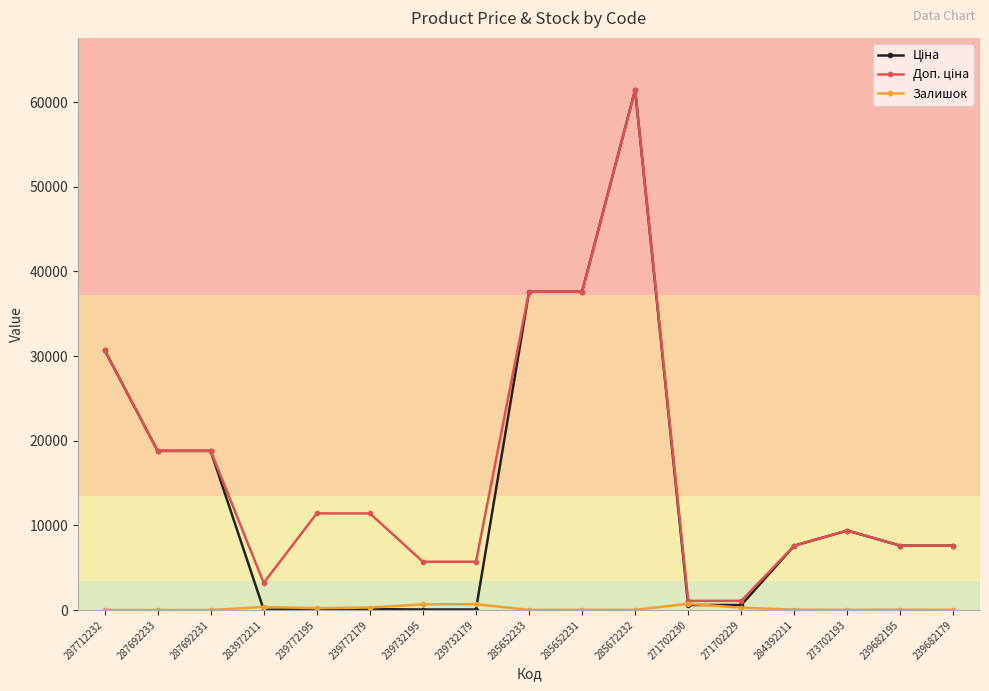

What position from the left is 239732195?

7